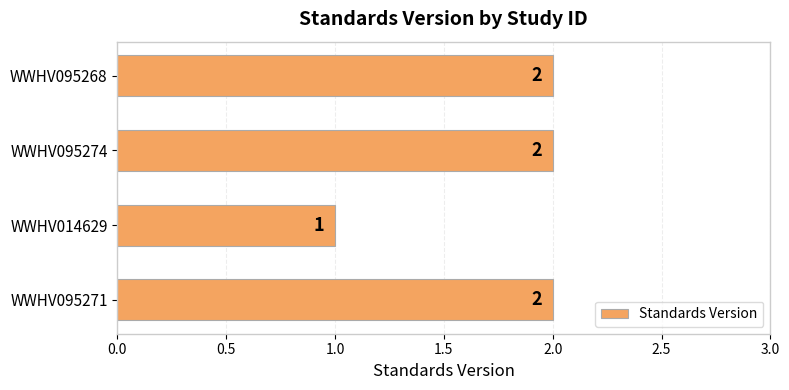

The value at WWHV095271 is 2. True or false?

True